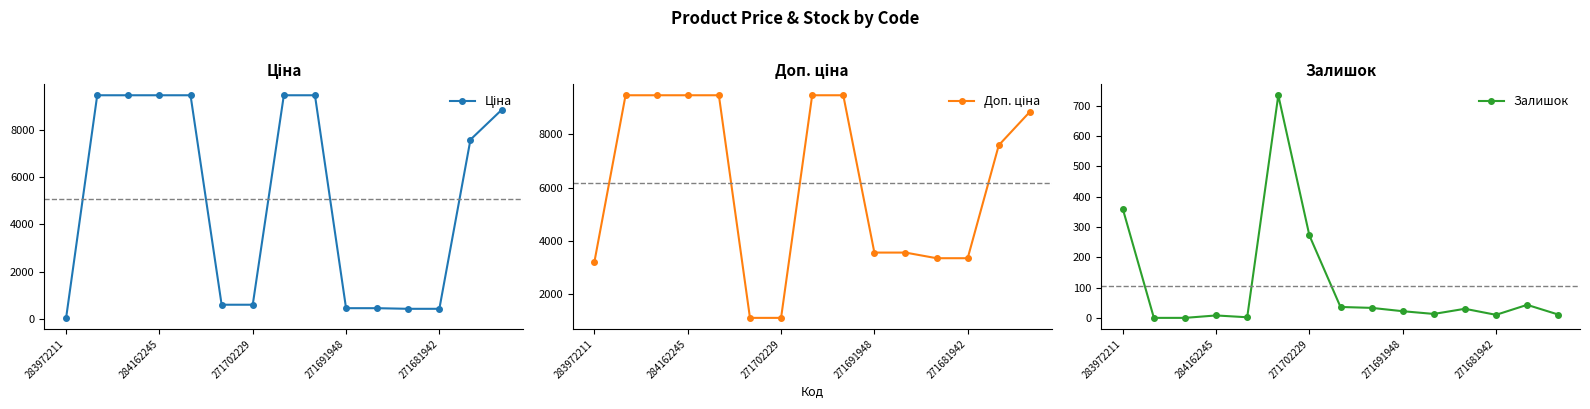

What are all the series names shown in the legend?

Ціна, Доп. ціна, Залишок